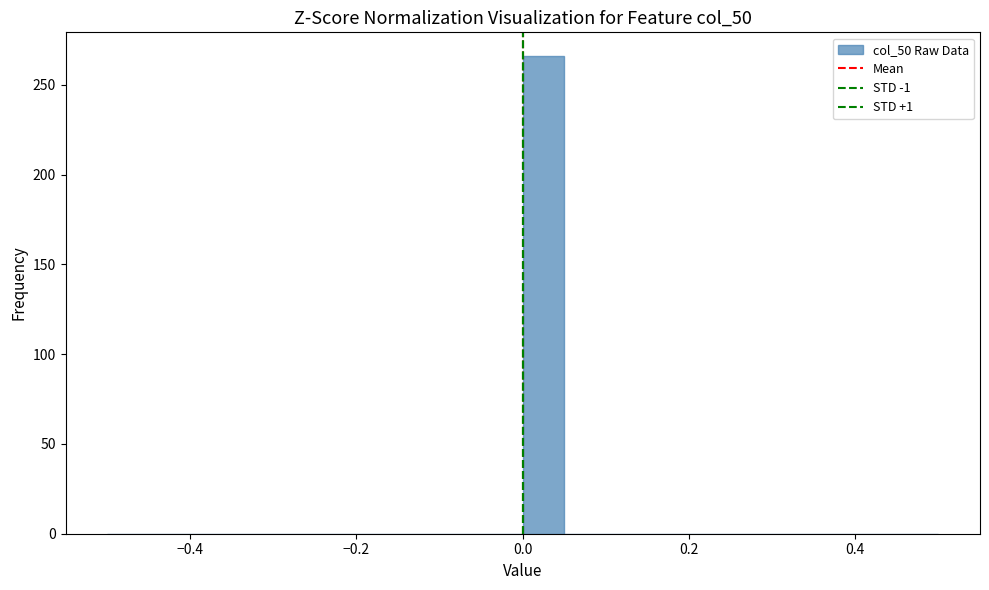

Around what value on the x-axis is the tallest bar? Give the approximate position of its centre, as read against the axis.

0.02